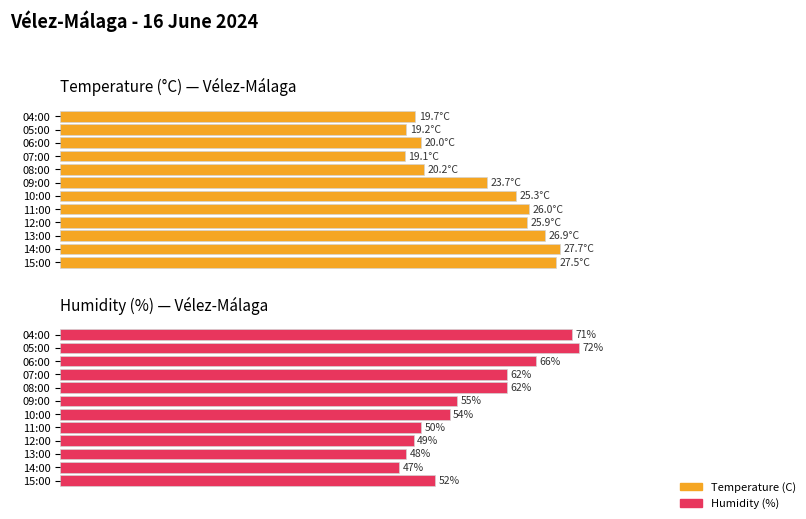

List the series in order of their peak value, lowest first.

Temperature (C), Humidity (%)